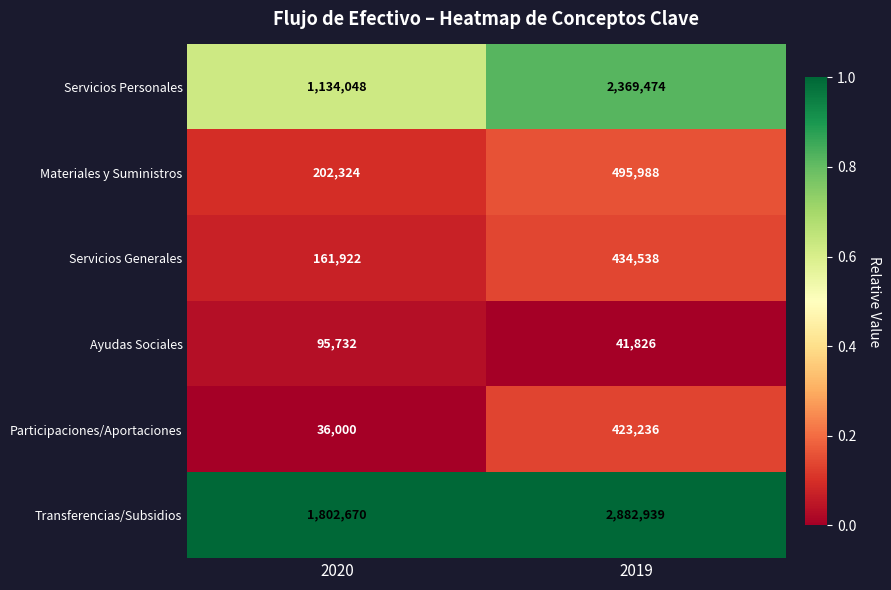

How many series are shown in this chart?

6